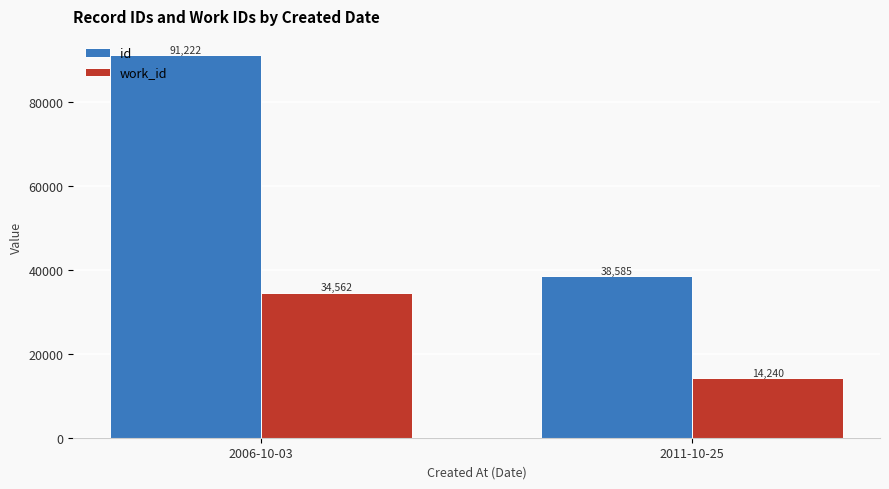

Between 2006-10-03 and 2011-10-25, which series saw the biggest shift?

id